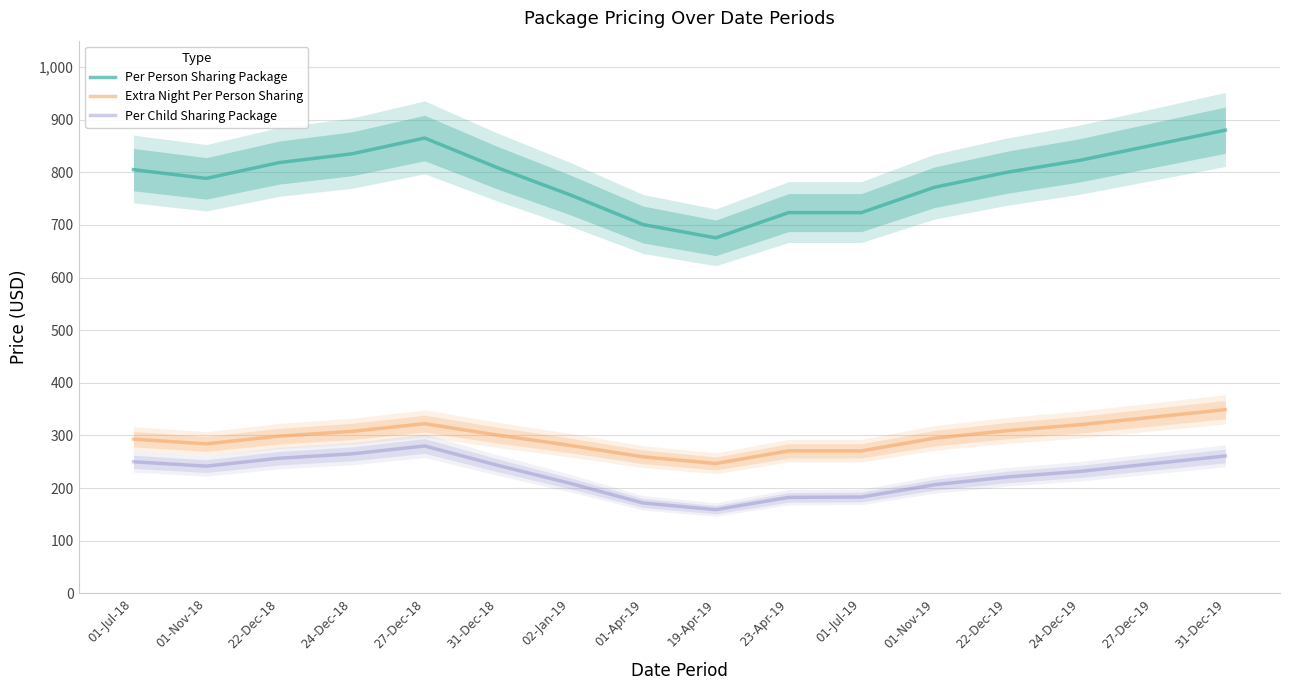

At how many categories does at least one series exceed 604?

16